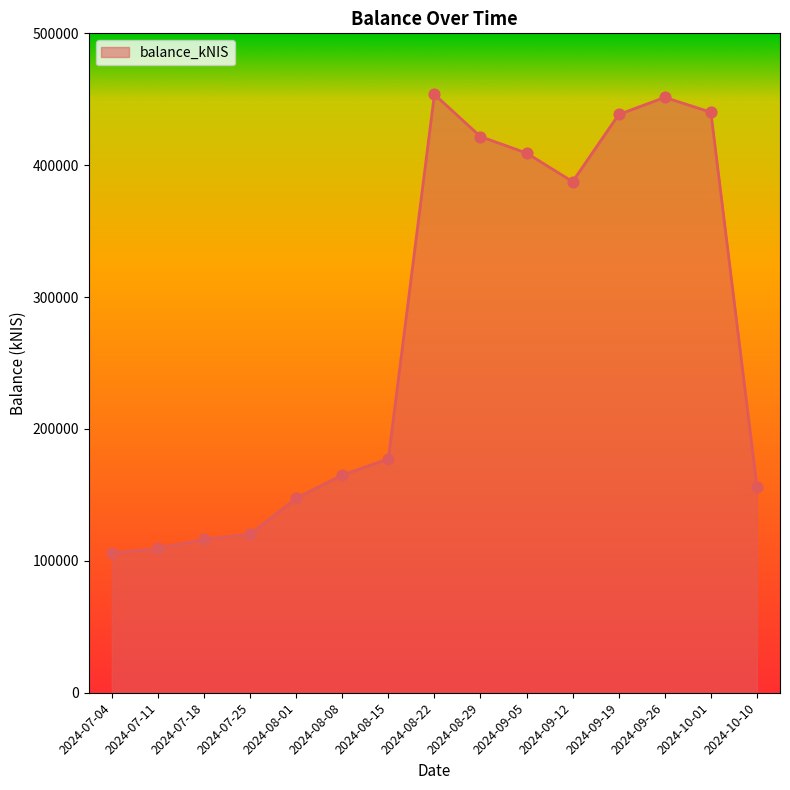

What is the ratio of the value at 2024-08-01 to the value at 2024-07-18?

1.3